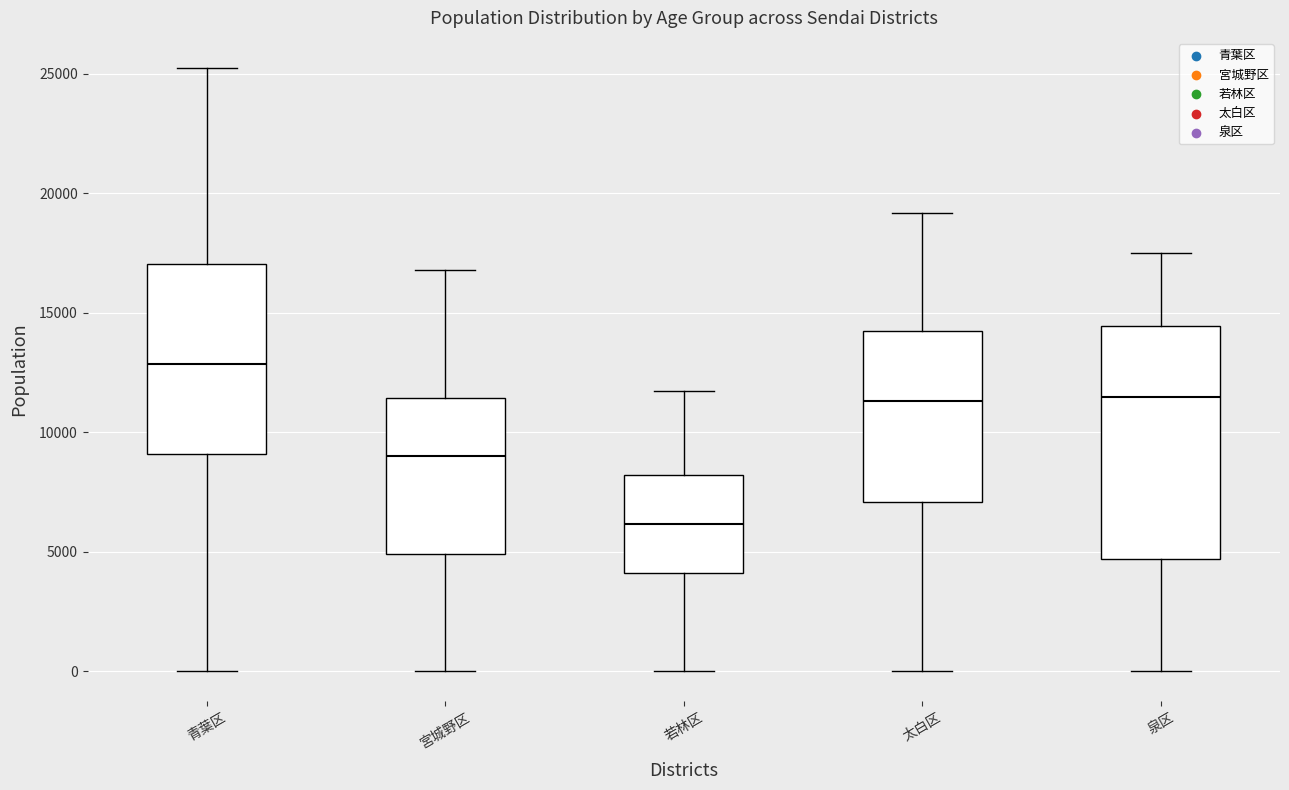

Which box has the lowest median line?

若林区